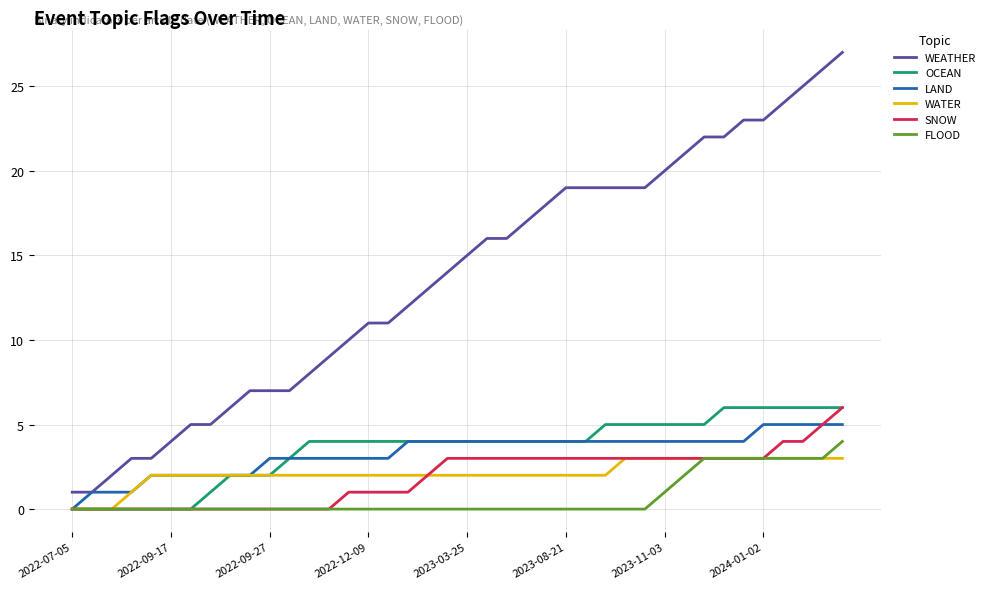

Which series has the largest range (max minus min)?

WEATHER